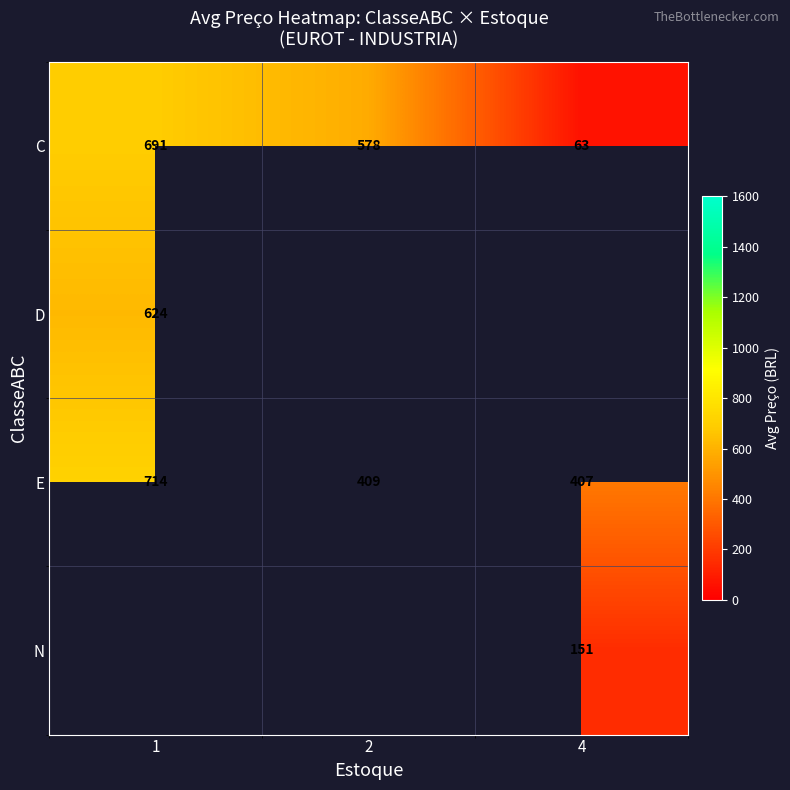

Which category has the lowest value in the row_2 series?

4